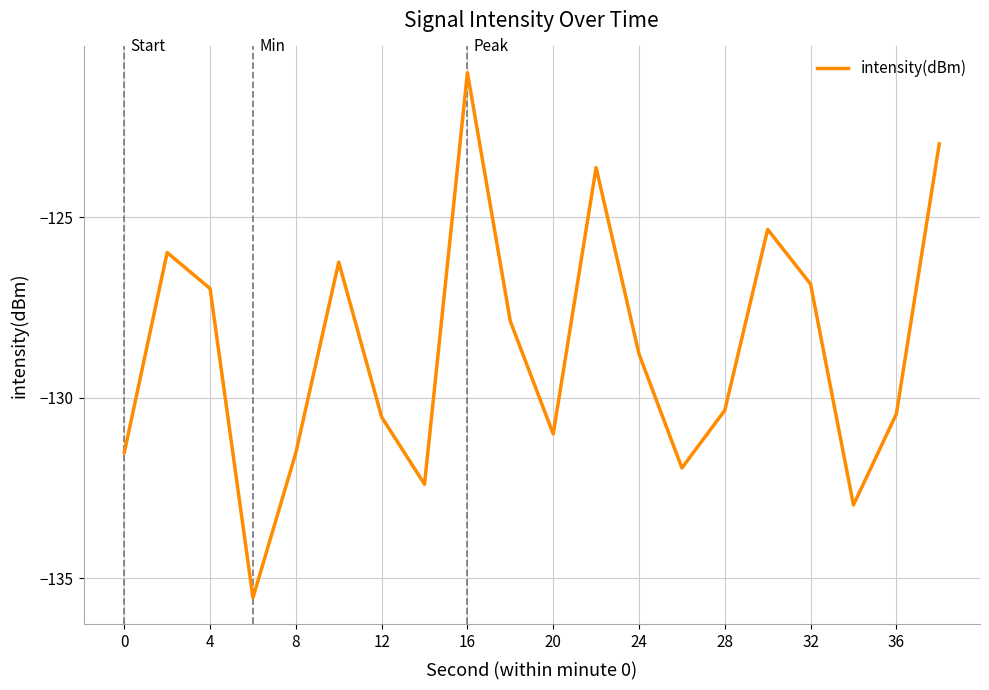

What is the maximum value shown in the chart?

-121.0